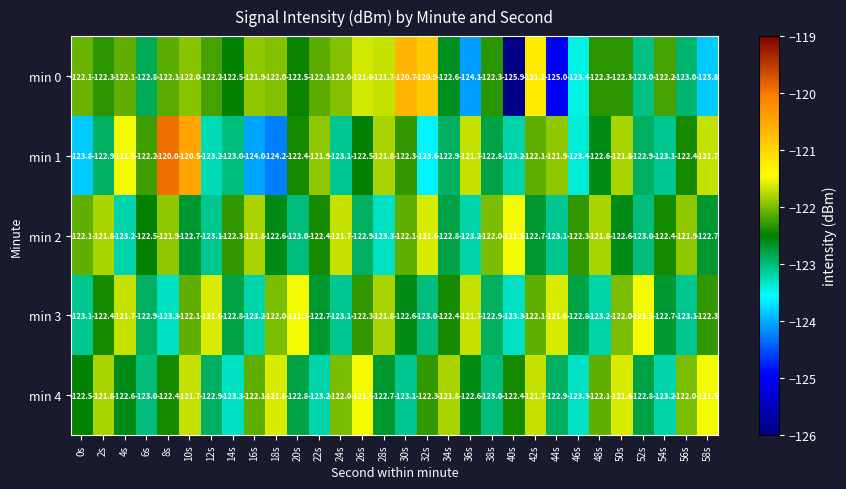

At which label does min 3 first exceed -122?

4s